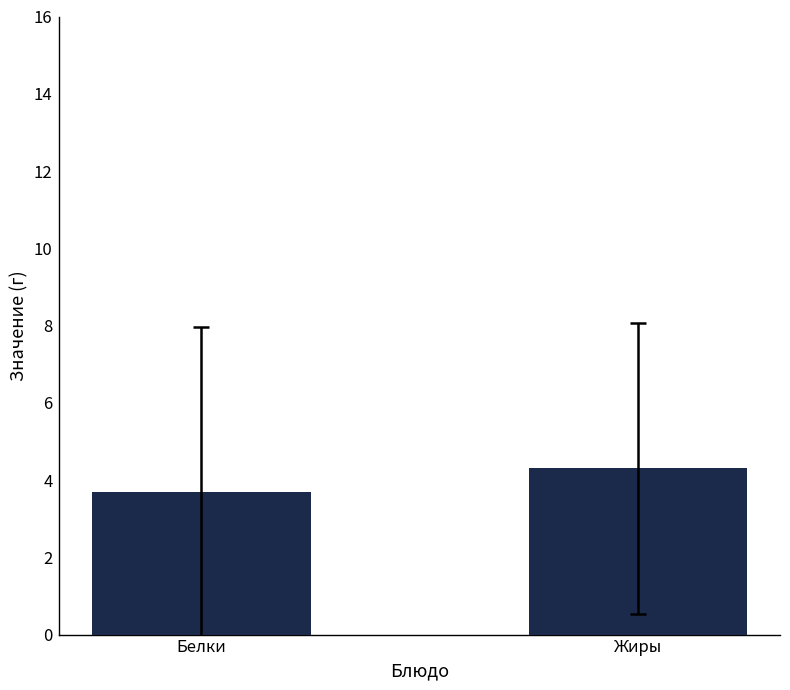

How many categories are shown in the chart?

1